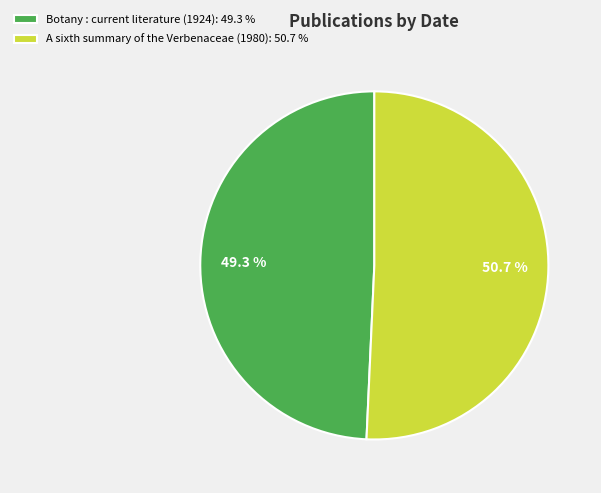

What percentage is the A sixth summary of the Verbenaceae (1980) slice, to the nearest percent?

51%